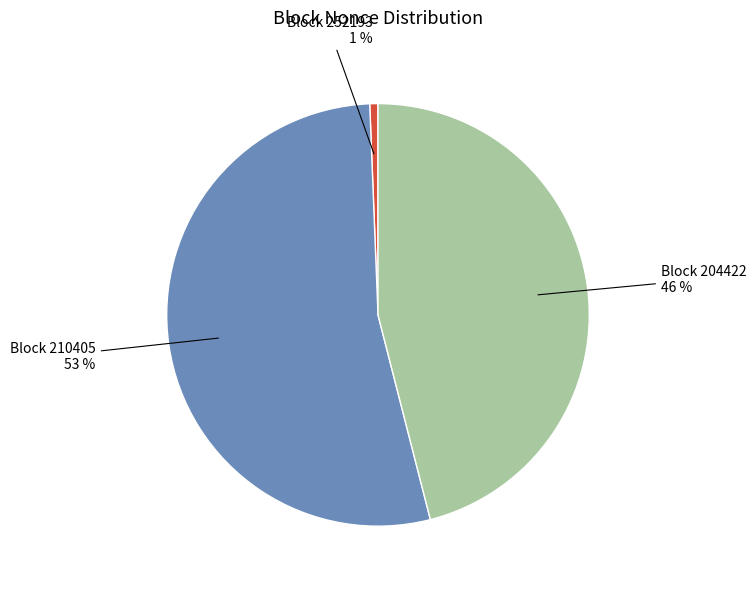

To the nearest percent, what is the average slice percentage?

33%